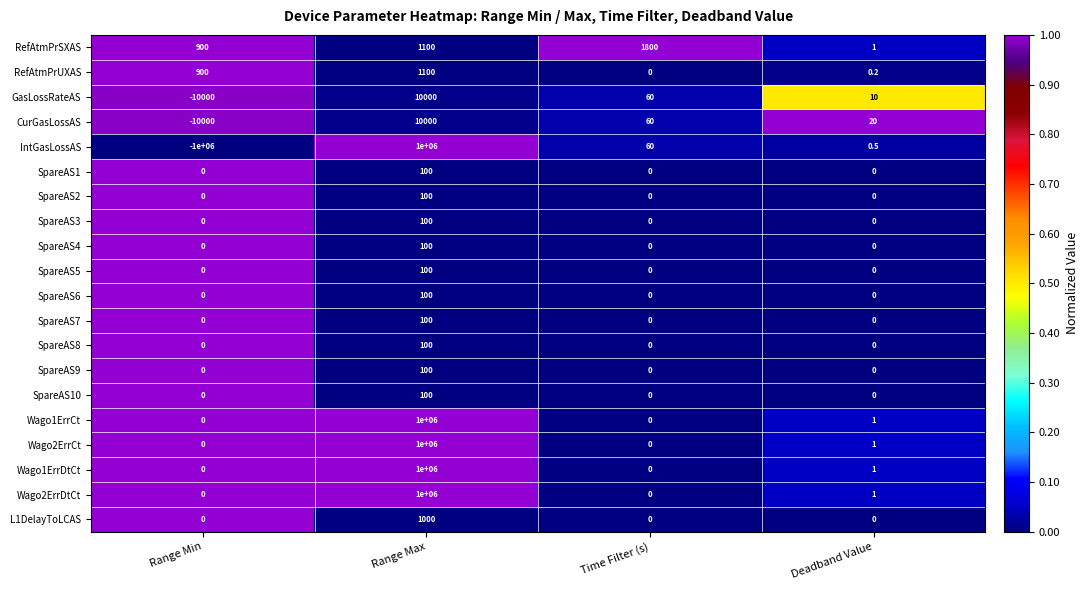

Is it true that SpareAS6 equals 0.0 at Time Filter (s)?

True